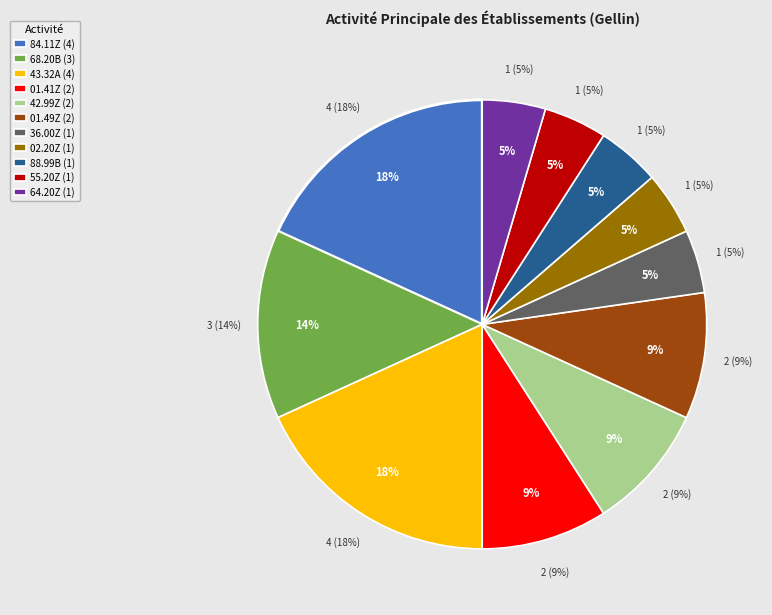

What portion of the pie excludes 02.20Z?

95.0%